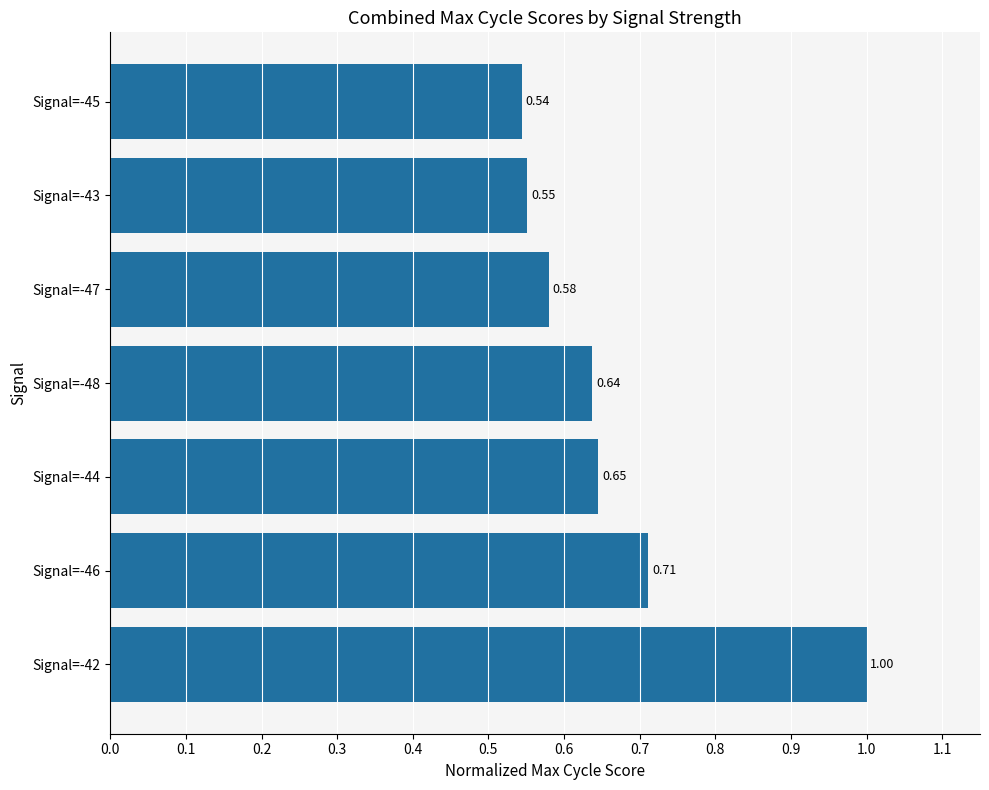

Rank the categories by value from lowest to highest.

Signal=-45, Signal=-43, Signal=-47, Signal=-48, Signal=-44, Signal=-46, Signal=-42